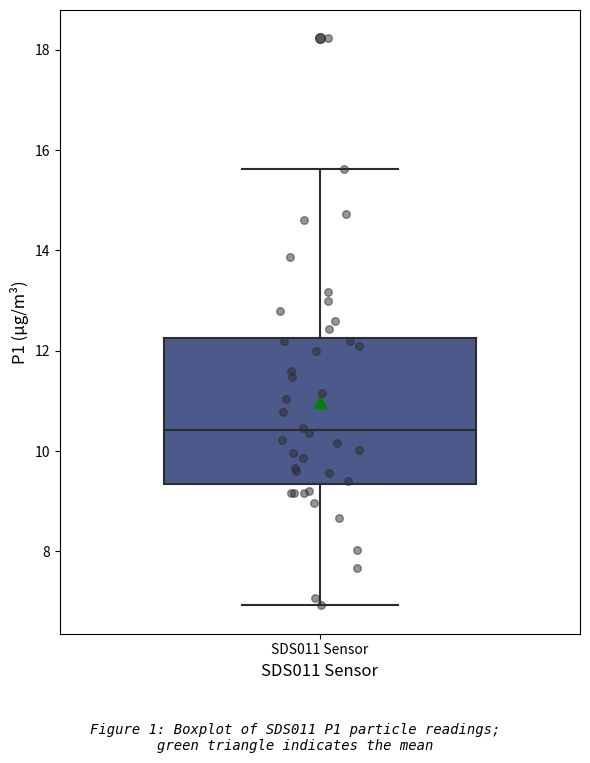

Where is the lower edge of the box for SDS011 Sensor on the y-axis? The values are not printed on the chart, so give them approximately, as read against the axis.

9.4